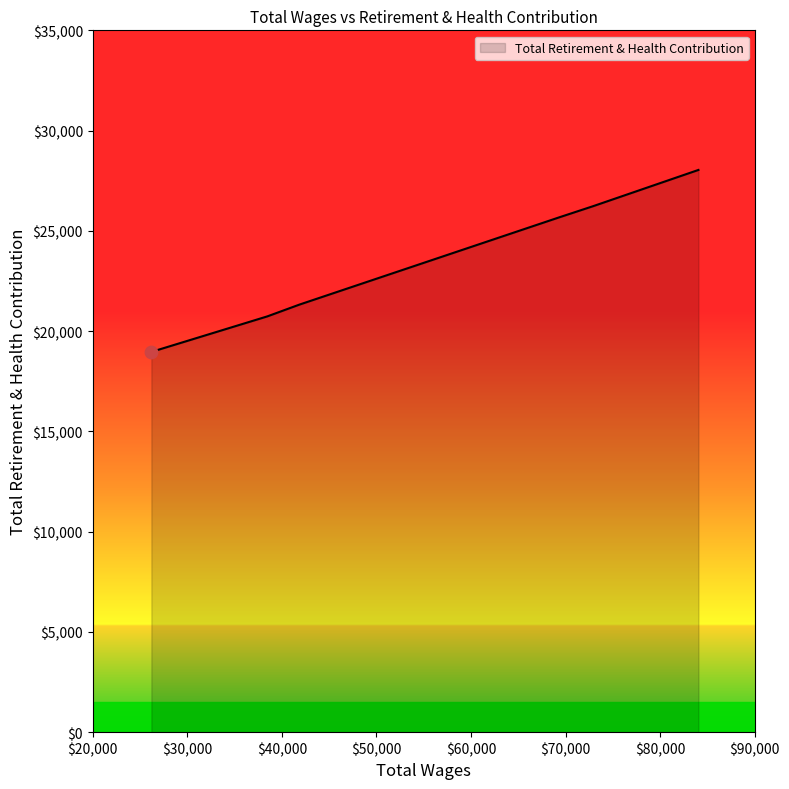

What is the change in value from 69345.0 to 38464.0?

-4943